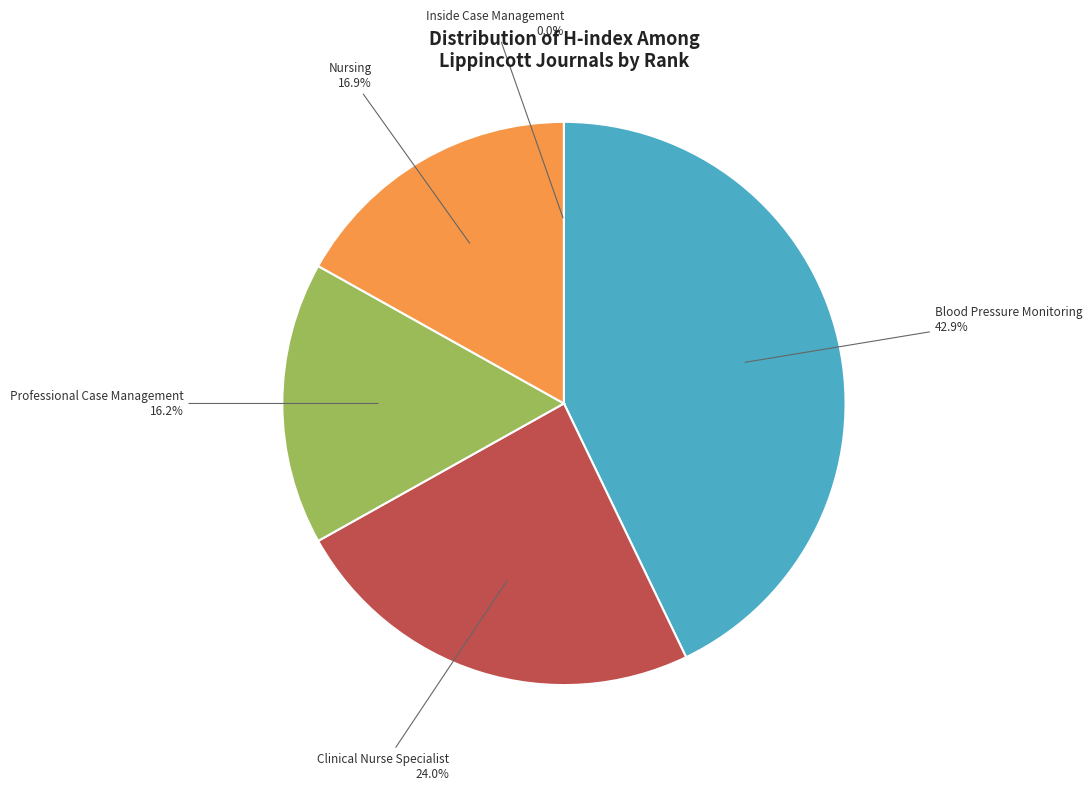

Is there a majority slice in this chart?

No